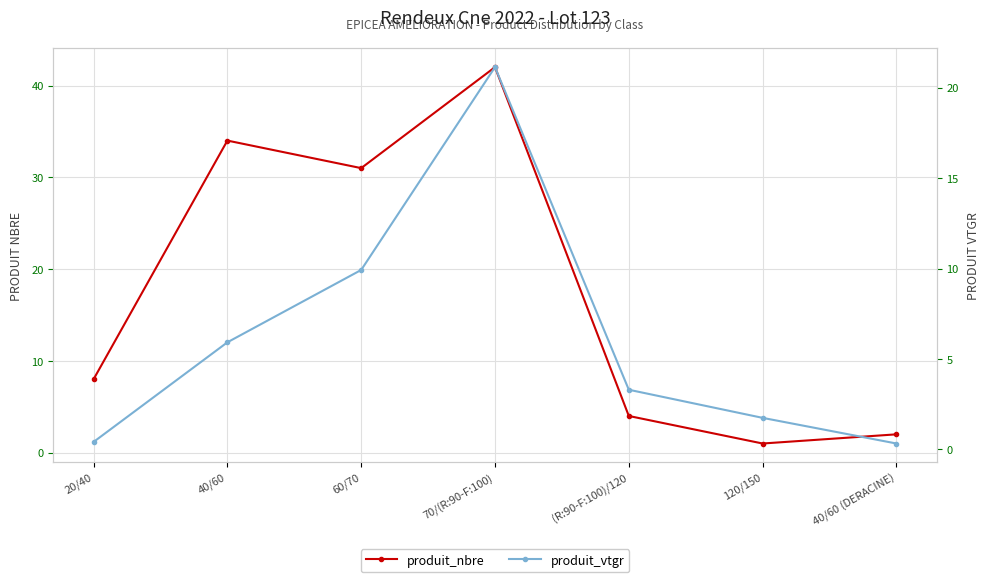

Reading left to right, transcribe all the data shown in this chart.

produit_nbre: 20/40=8.0	40/60=34.0	60/70=31.0	70/(R:90-F:100)=42.0	(R:90-F:100)/120=4.0	120/150=1.0	40/60 (DERACINE)=2.0
produit_vtgr: 20/40=0.4	40/60=5.9	60/70=9.9	70/(R:90-F:100)=21.1	(R:90-F:100)/120=3.3	120/150=1.7	40/60 (DERACINE)=0.3